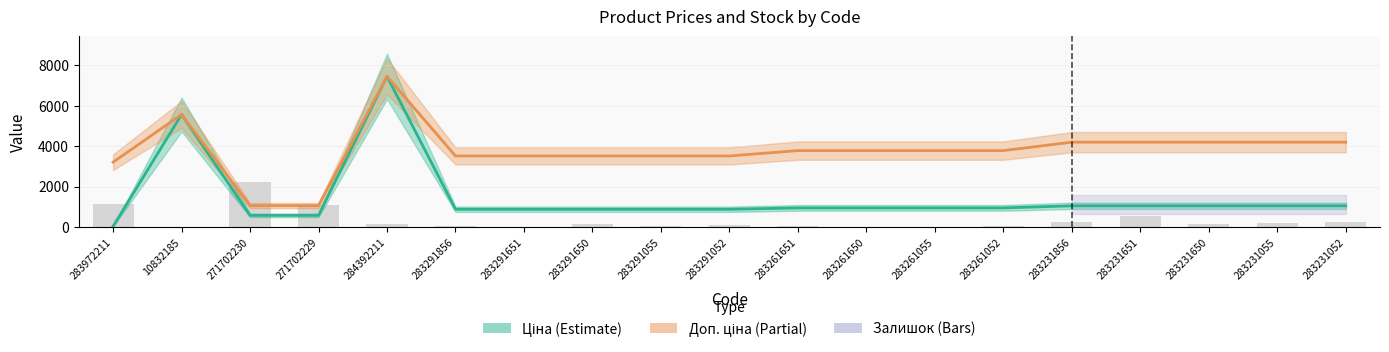

What is the value of the Доп. ціна bar at the 17th from the left?

4193.5